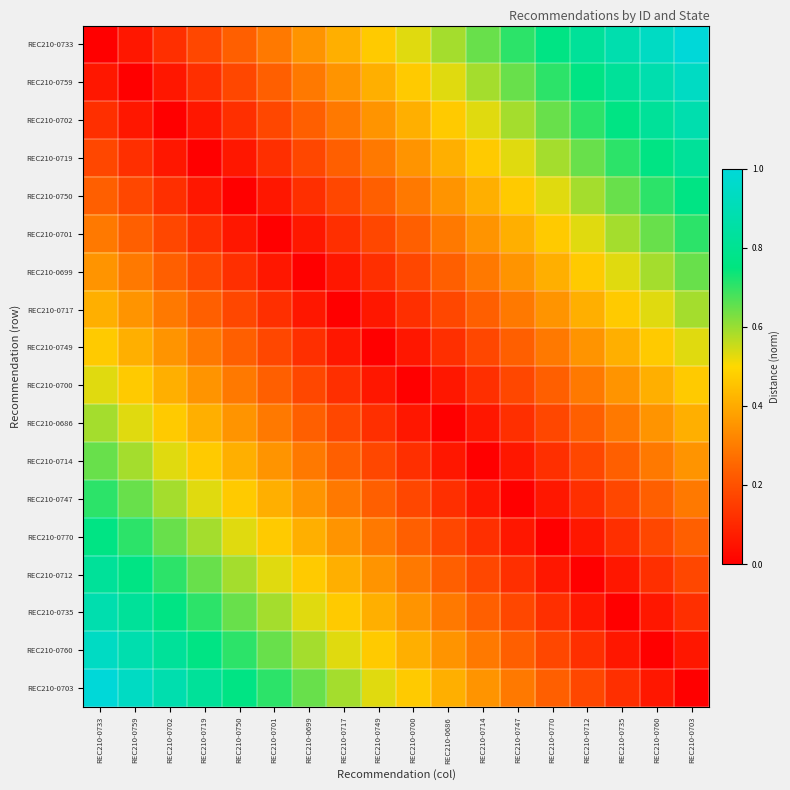

Which series has the largest range (max minus min)?

REC210-0733